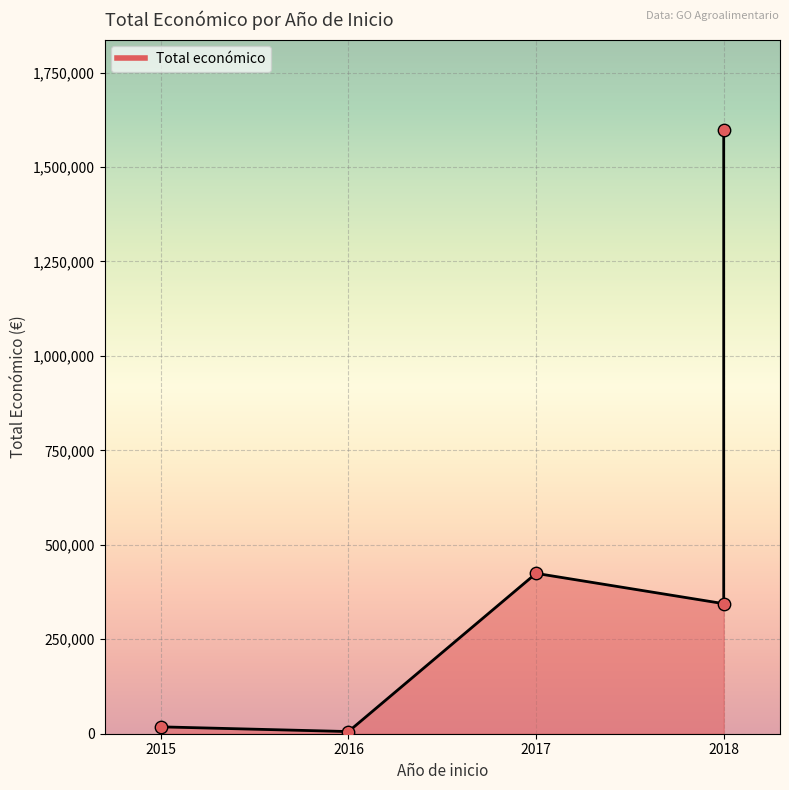

What is the change in value from 2018 to 2016?

-338525